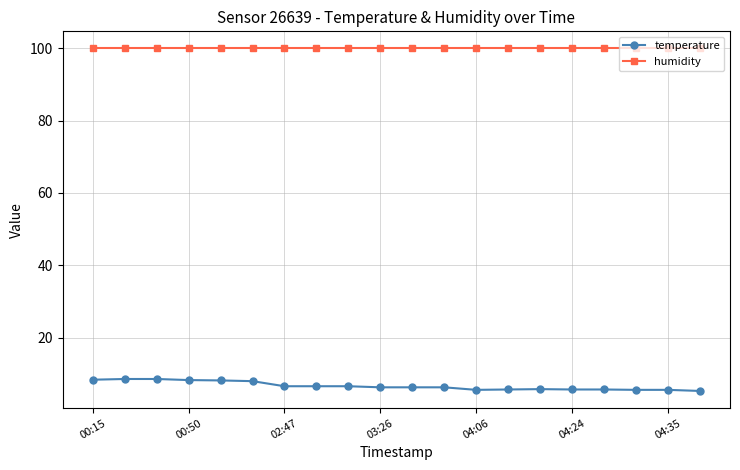

True or false: temperature and humidity intersect in this chart.

False